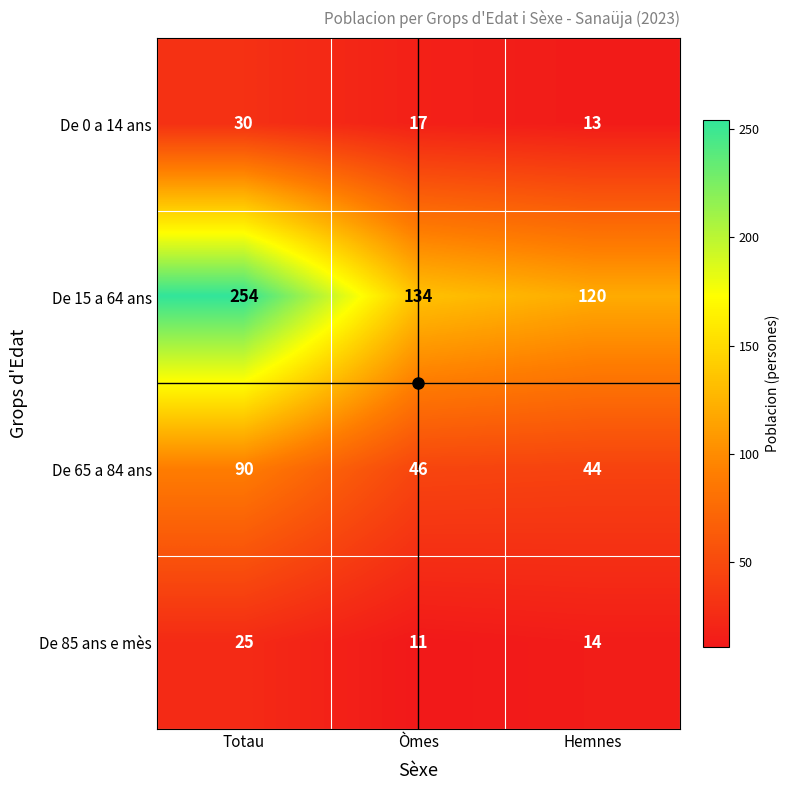

What is the minimum value for De 85 ans e mès?

11